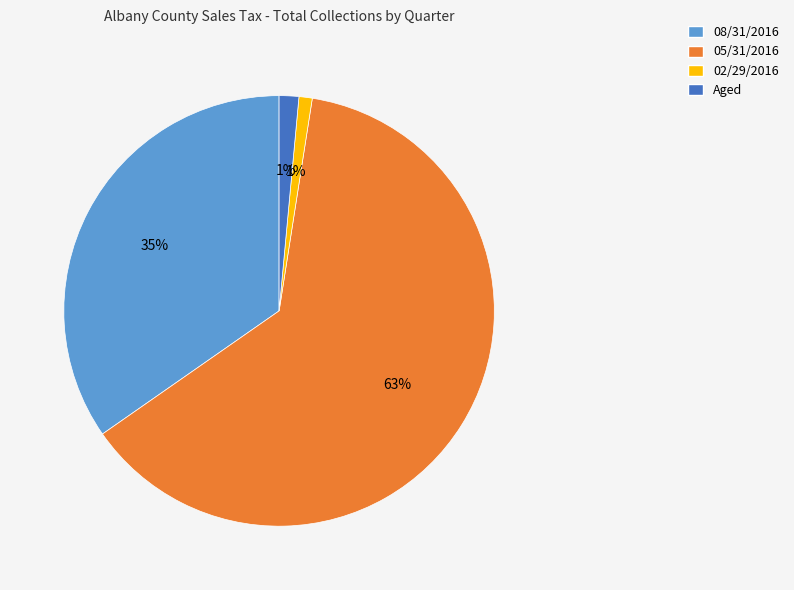

To the nearest percent, what percentage of the pie is 08/31/2016?

35%